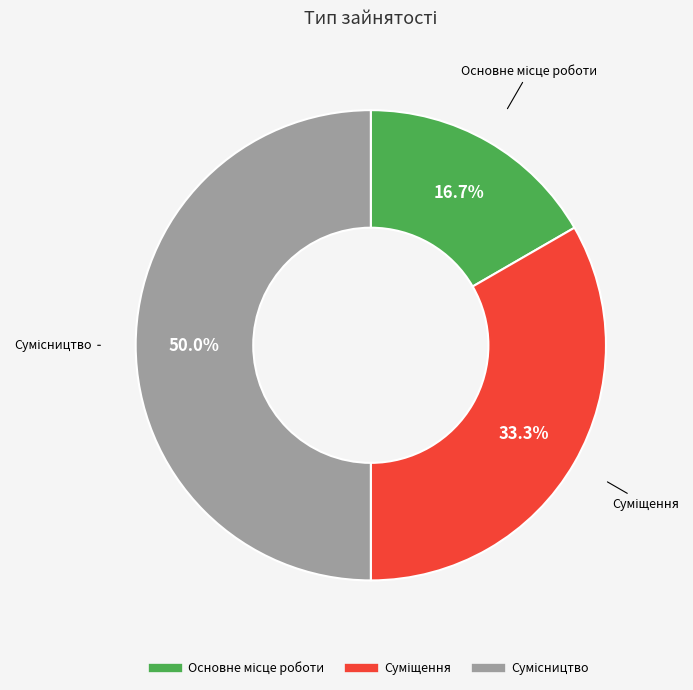

Is there a majority slice in this chart?

No